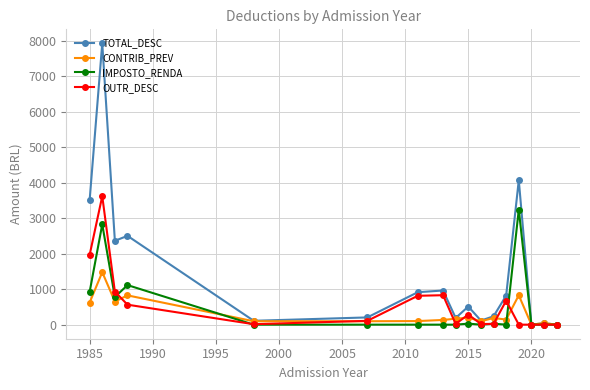

What is the value of the IMPOSTO_RENDA point at the 3rd from the left?

779.0